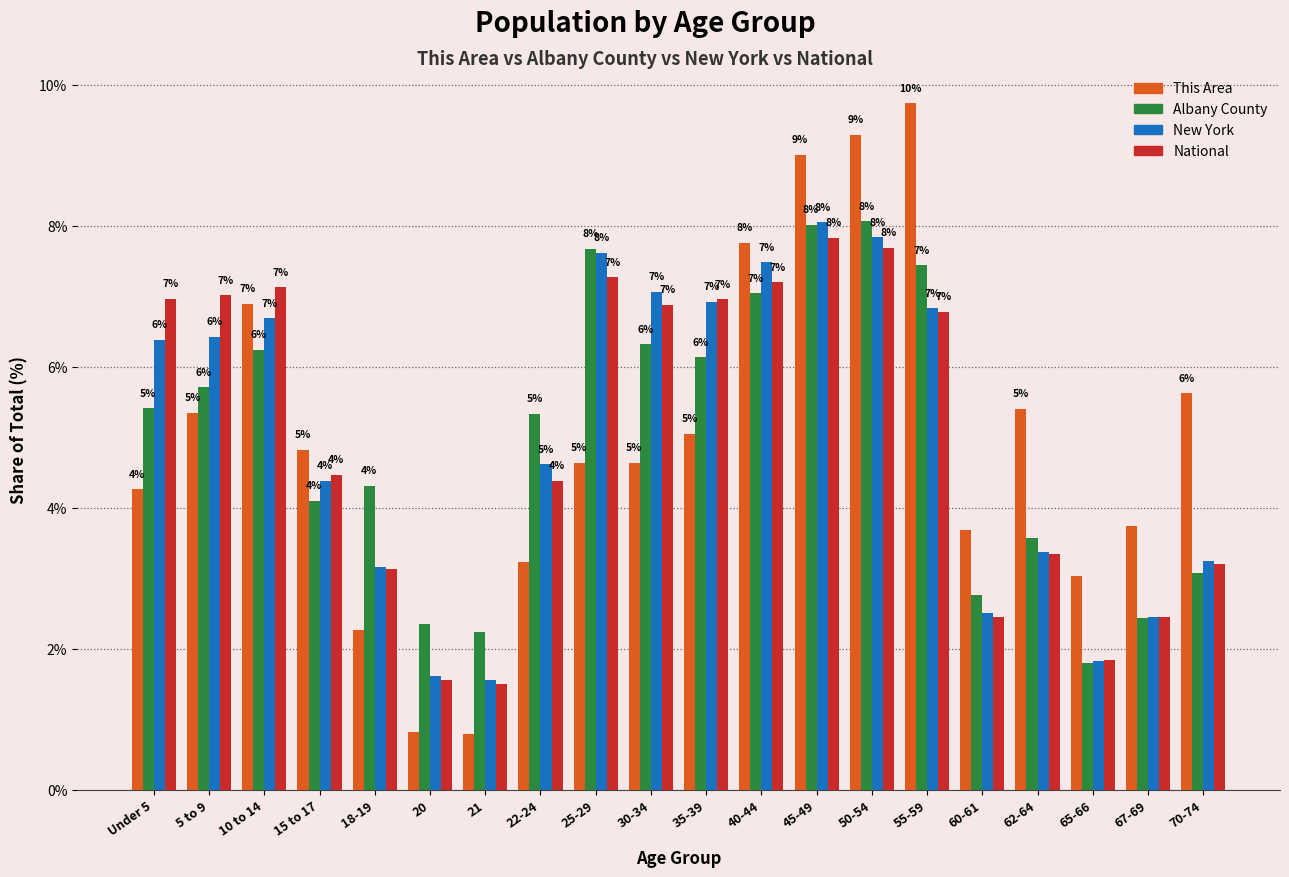

The This Area series shows 6.9 at 10 to 14. True or false?

True